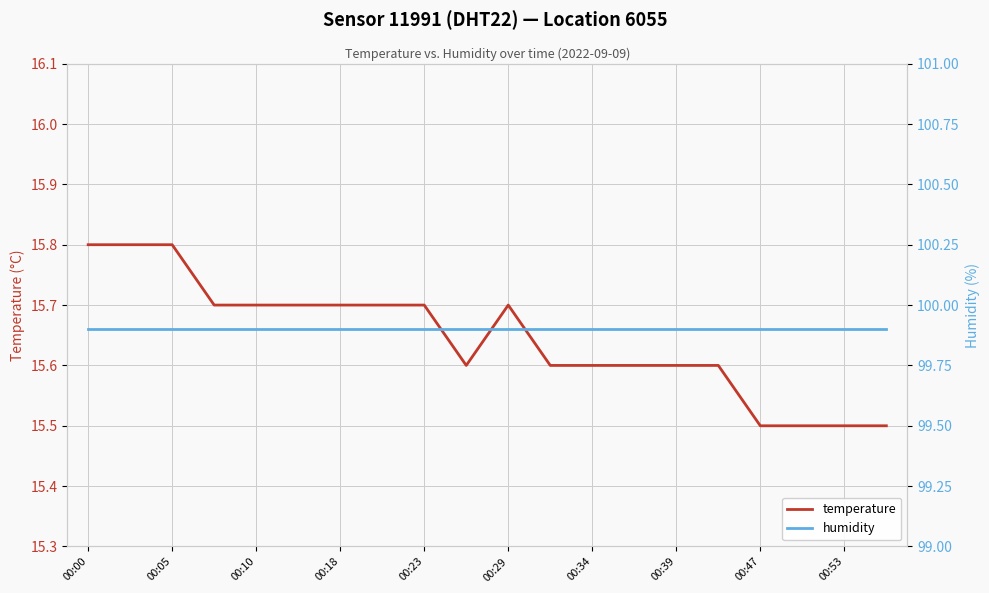

What is the maximum value shown in the chart?

99.9